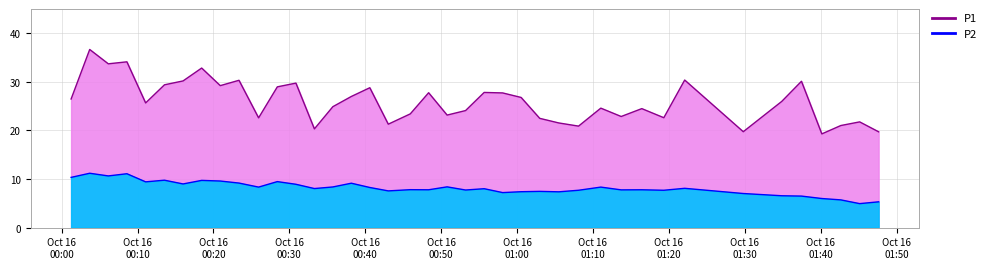

What is the label of the 38th point from the left?

2022-10-16T01:42:39